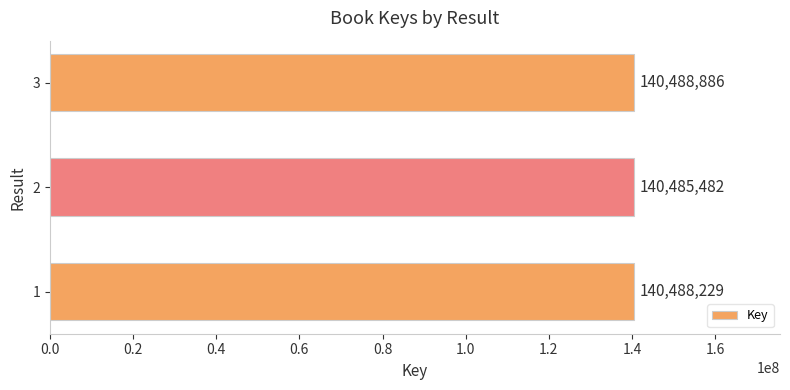

List the labels in order of value, largest first.

3, 1, 2